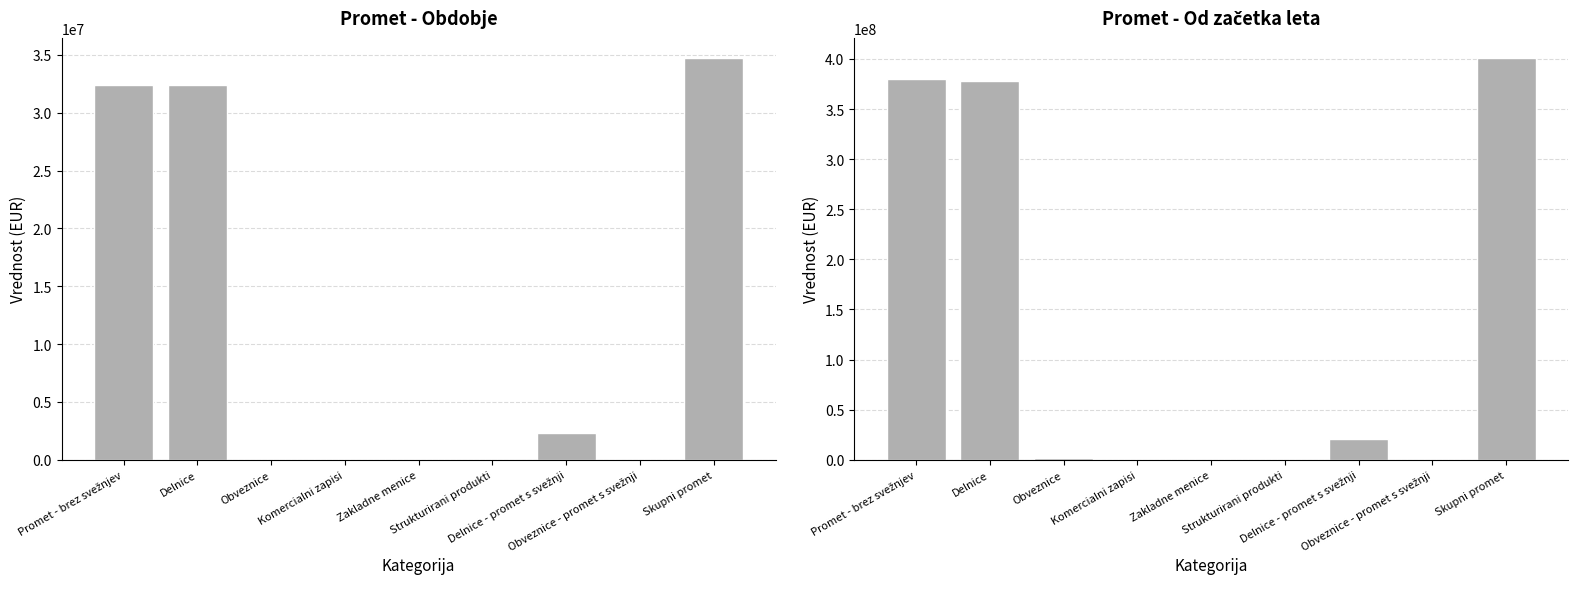

Read the Od začetka leta value at Delnice.

378423218.4